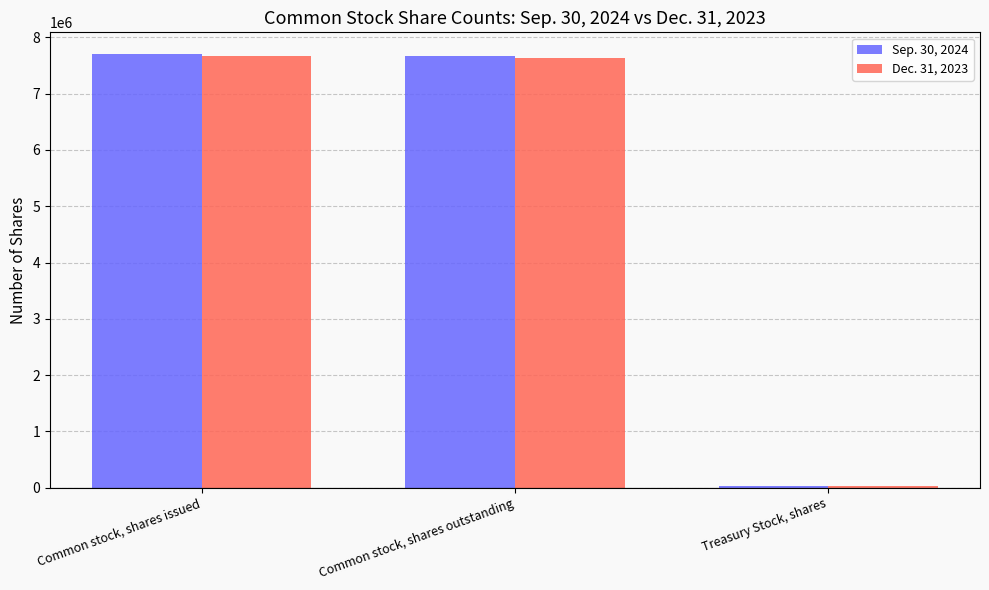

What is the minimum value shown in the chart?

29559